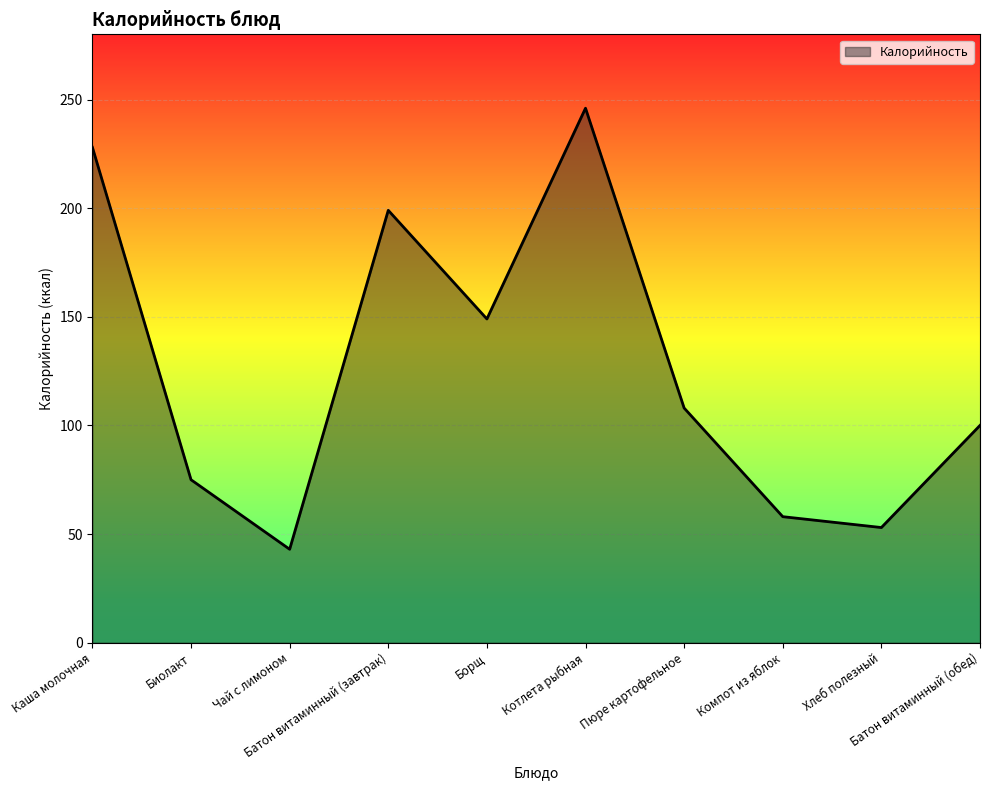

Is it true that the value at Батон витаминный (завтрак) is 68?

False